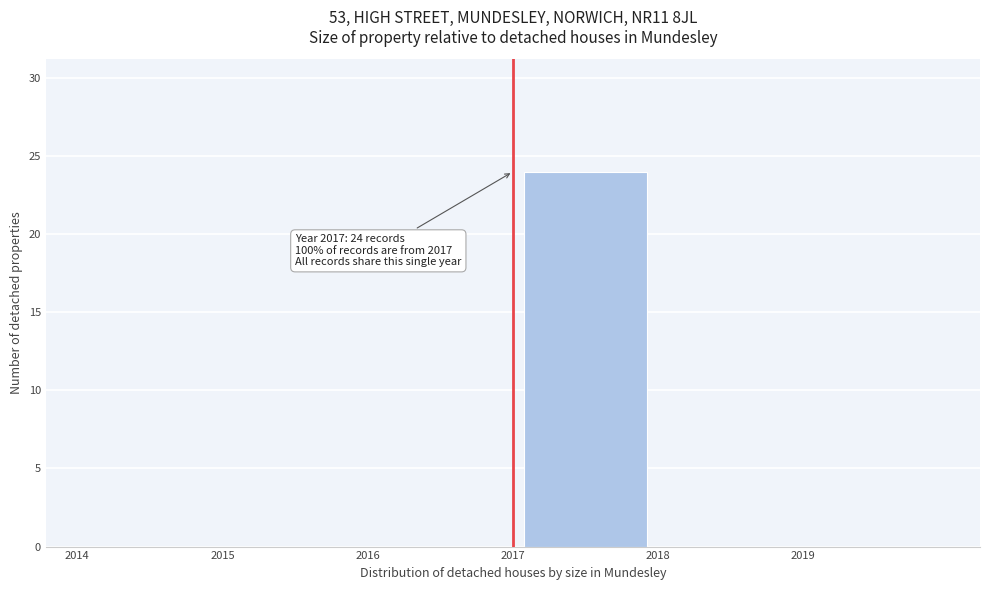

Which range on the x-axis has the tallest bar?

2017 to 2018